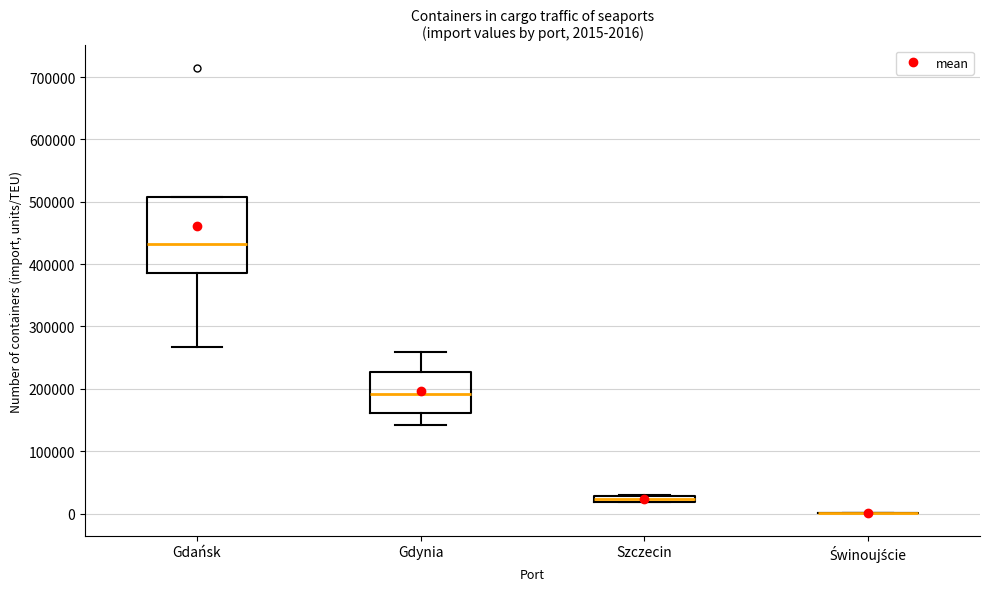

Which box is the tallest, from its lower edge to its upper edge?

Gdańsk